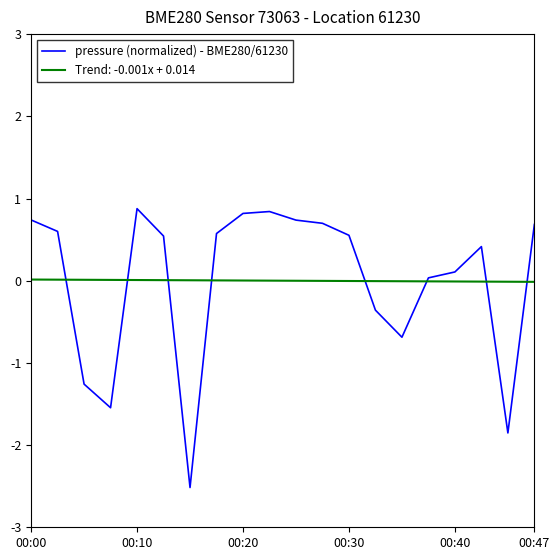

List the series in order of their peak value, highest first.

pressure (normalized) - BME280/61230, Trend: -0.001x + 0.014